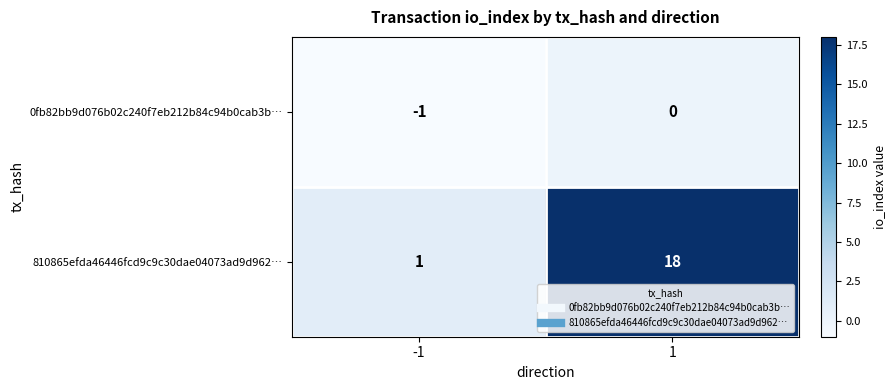

What is the minimum value shown in the chart?

-1